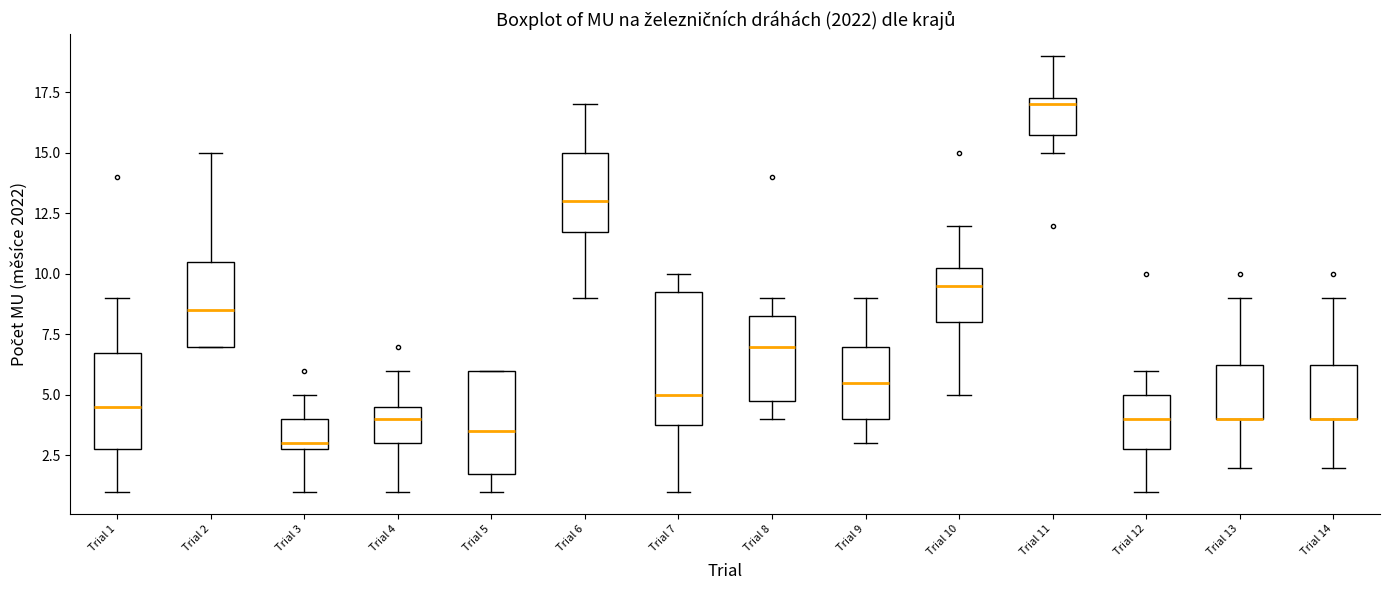

Reading left to right, transcribe this box plot: for each box, give where its median line is, the range the box spans, and where its two whiskers end, as read against the y-axis. The values are not printed on the chart, so give them approximately, as read against the axis.

Trial 1: median 4.5, box 3.0 to 7.0, whiskers 1.0 to 9.0
Trial 2: median 8.5, box 7.0 to 10.5, whiskers 7.0 to 15.0
Trial 3: median 3.0 (just above the box's lower edge), box 3.0 to 4.0, whiskers 1.0 to 5.0
Trial 4: median 4.0, box 3.0 to 4.5, whiskers 1.0 to 6.0
Trial 5: median 3.5, box 2.0 to 6.0, whiskers 1.0 to 6.0
Trial 6: median 13.0, box 12.0 to 15.0, whiskers 9.0 to 17.0
Trial 7: median 5.0, box 4.0 to 9.5, whiskers 1.0 to 10.0
Trial 8: median 7.0, box 5.0 to 8.5, whiskers 4.0 to 9.0
Trial 9: median 5.5, box 4.0 to 7.0, whiskers 3.0 to 9.0
Trial 10: median 9.5, box 8.0 to 10.5, whiskers 5.0 to 12.0
Trial 11: median 17.0, box 16.0 to 17.5, whiskers 15.0 to 19.0
Trial 12: median 4.0, box 3.0 to 5.0, whiskers 1.0 to 6.0
Trial 13: median 4.0 (drawn on the box's lower edge), box 4.0 to 6.5, whiskers 2.0 to 9.0
Trial 14: median 4.0 (drawn on the box's lower edge), box 4.0 to 6.5, whiskers 2.0 to 9.0